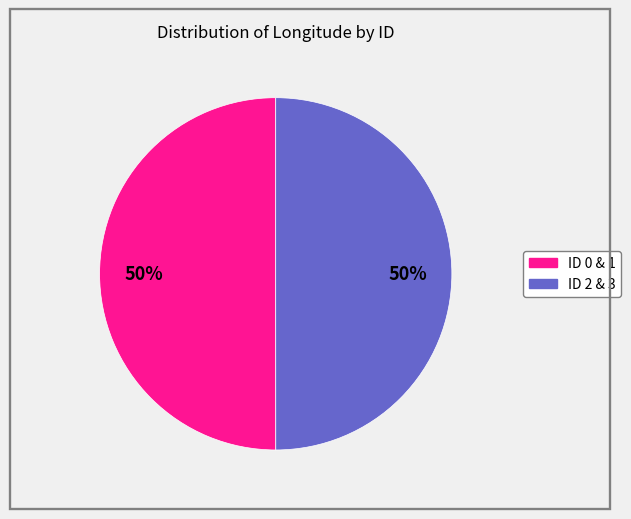

To the nearest percent, what is the average slice percentage?

50%